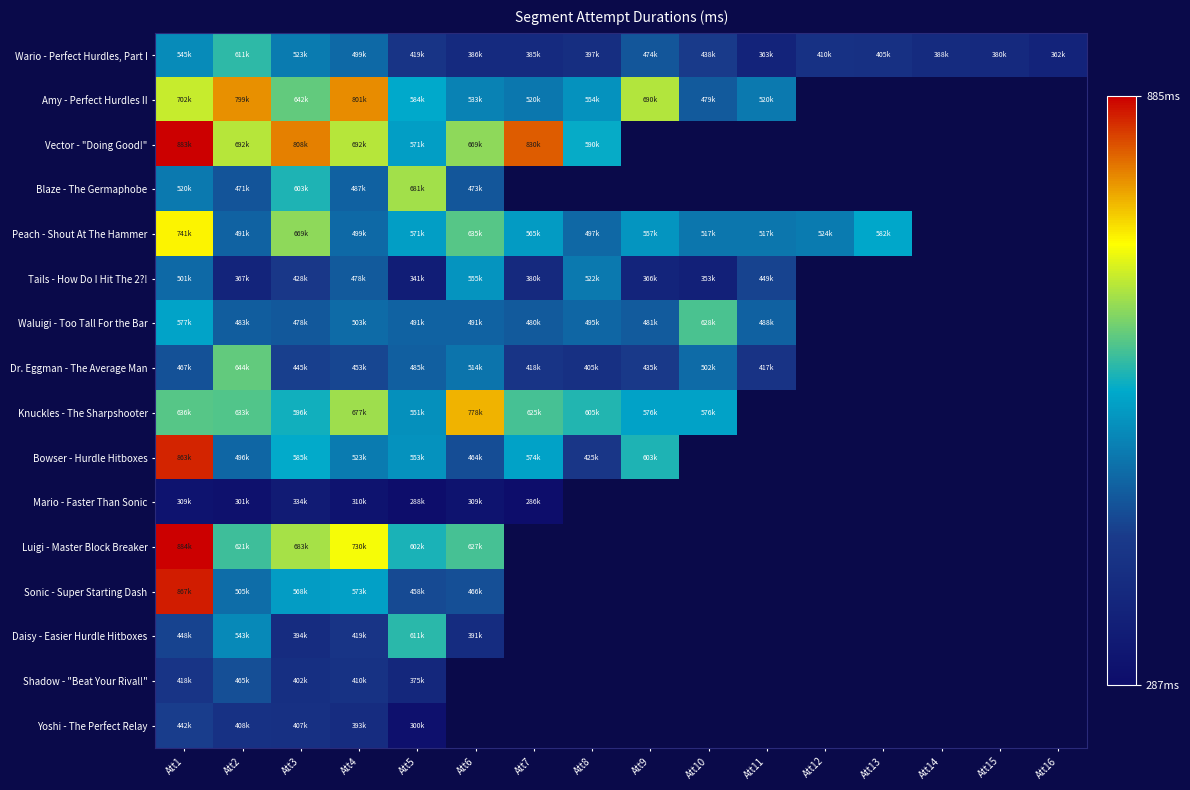

List the series in order of their peak value, highest first.

Luigi - Master Block Breaker, Vector - "Doing Good!", Sonic - Super Starting Dash, Bowser - Hurdle Hitboxes, Amy - Perfect Hurdles II, Knuckles - The Sharpshooter, Peach - Shout At The Hammer, Blaze - The Germaphobe, Dr. Eggman - The Average Man, Waluigi - Too Tall For the Bar, Wario - Perfect Hurdles, Part I, Daisy - Easier Hurdle Hitboxes, Tails - How Do I Hit The 2?!, Shadow - "Beat Your Rival!", Yoshi - The Perfect Relay, Mario - Faster Than Sonic